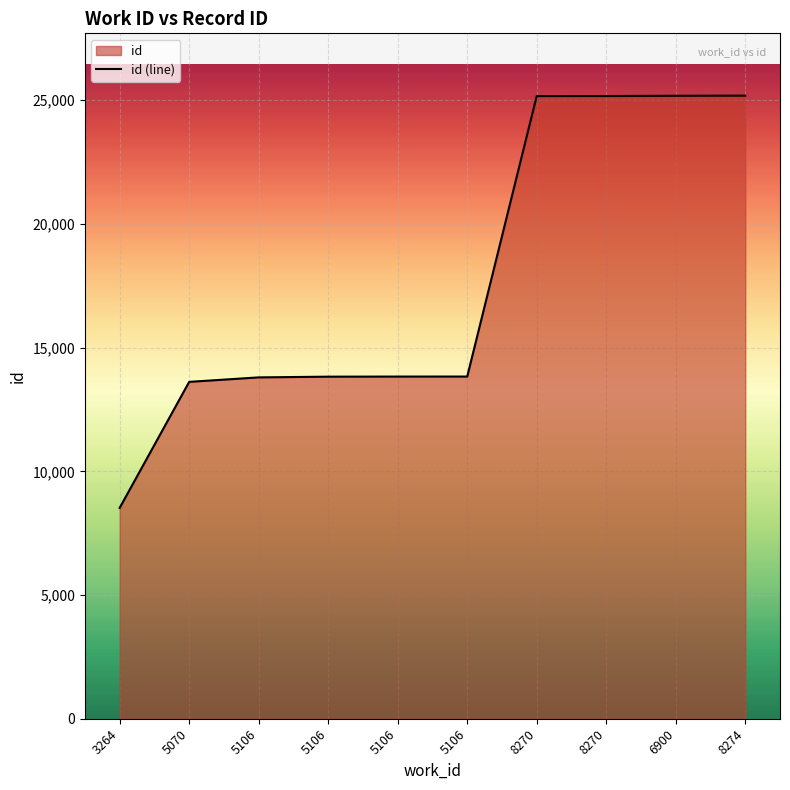

What is the change in value from 5106 to 6900?

+11354